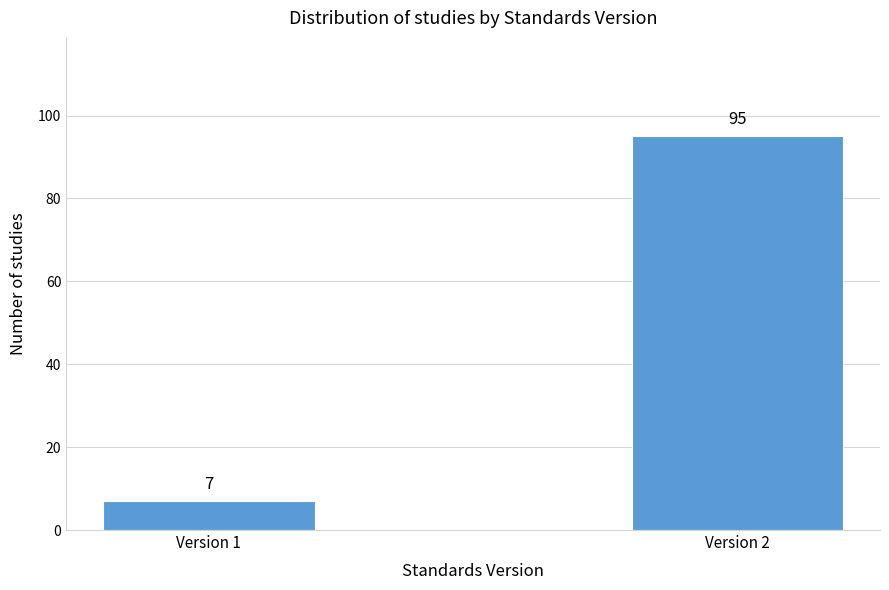

Reading left to right, transcribe all the data shown in this chart.

Version 1=7	Version 2=95